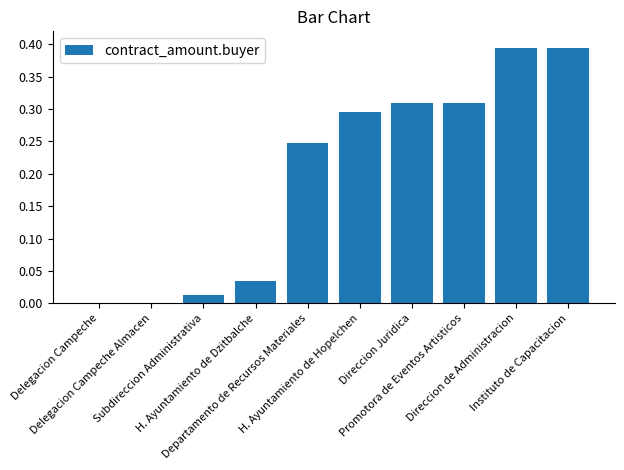

What is the sum of all values?

2.0